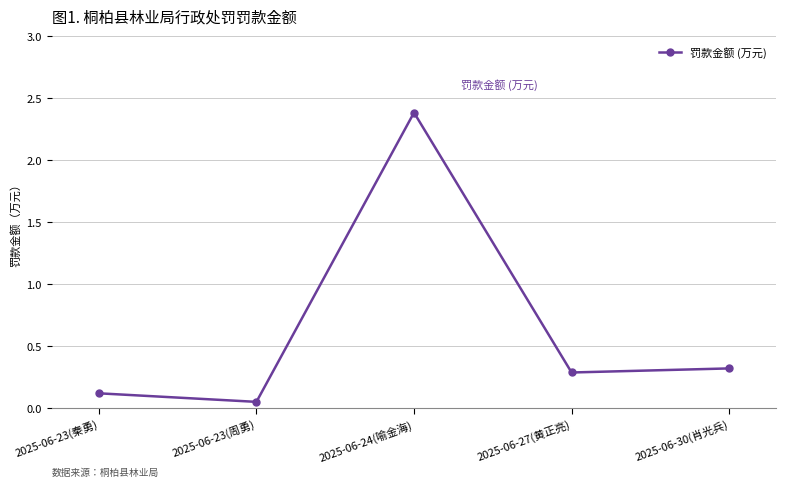

What is the difference between the values at 2025-06-23(秦勇) and 2025-06-24(喻金海)?

2.3